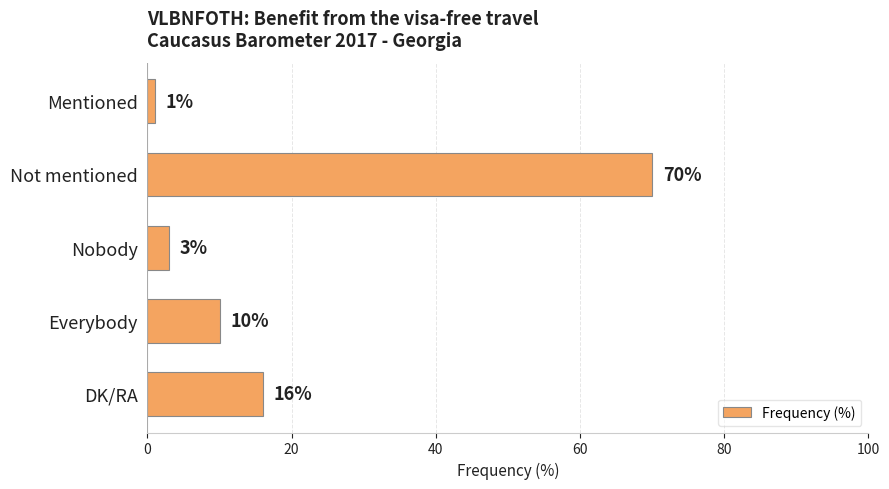

List the labels in order of value, largest first.

Not mentioned, DK/RA, Everybody, Nobody, Mentioned